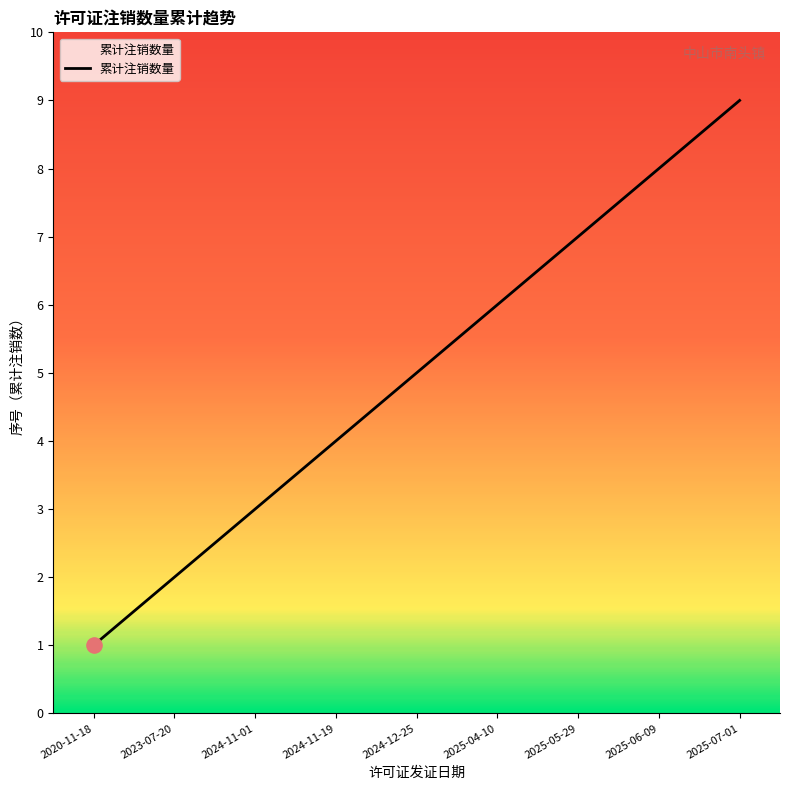

Which has a higher value, 2020-11-18 or 2023-07-20?

2023-07-20